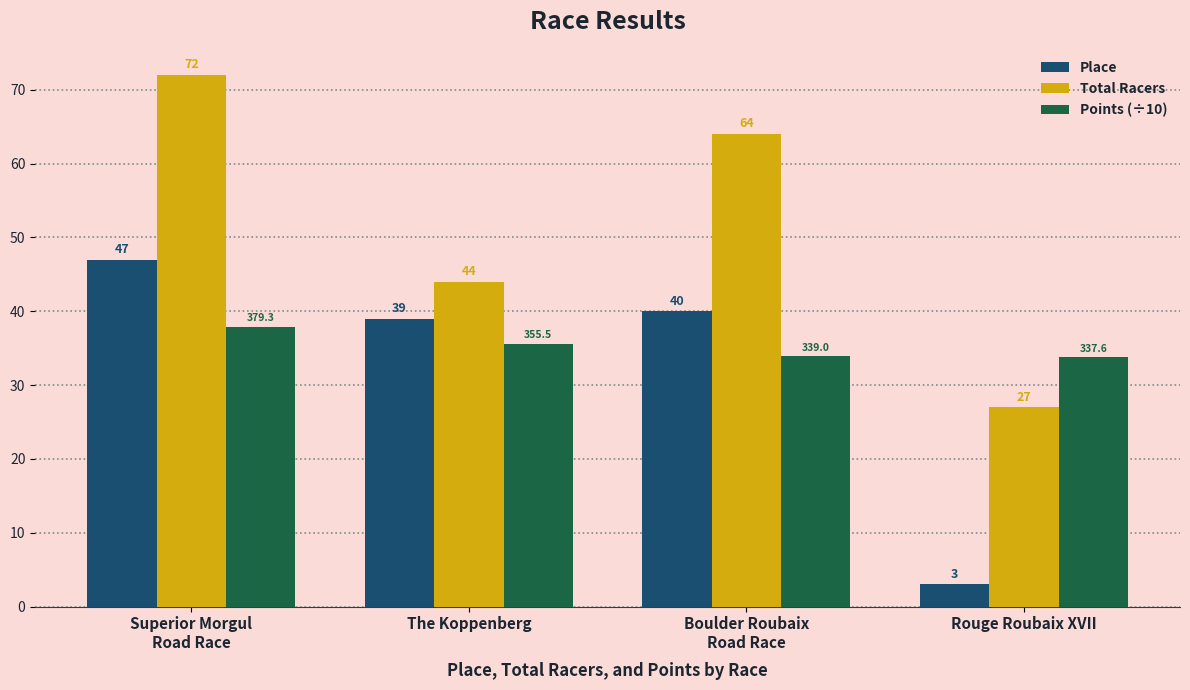

Are the bars horizontal?

No